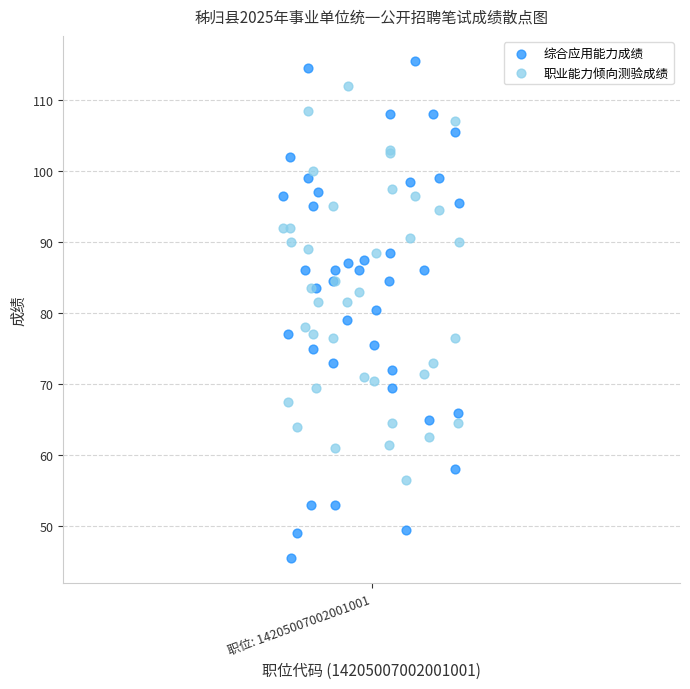

Which series has the largest Y range (max minus min)?

综合应用能力成绩